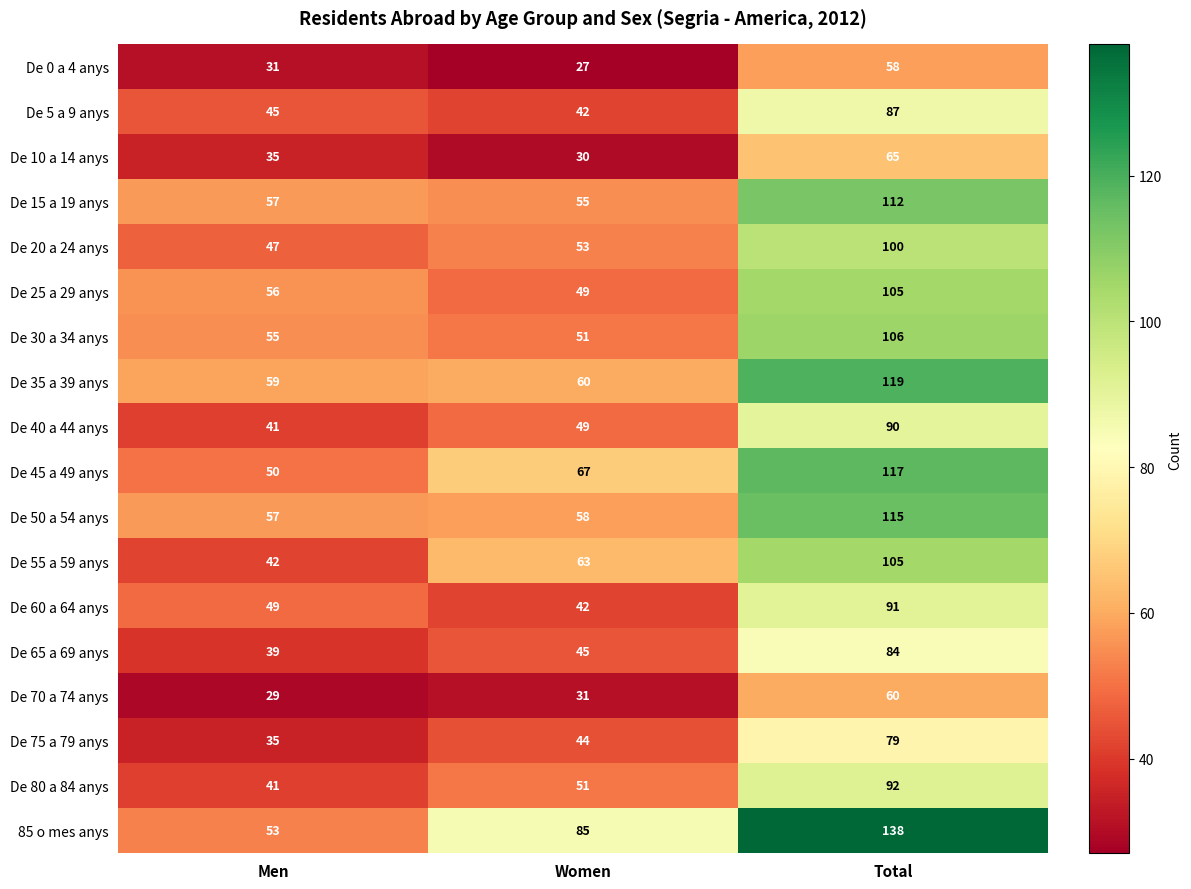

Which series has the largest range (max minus min)?

85 o mes anys